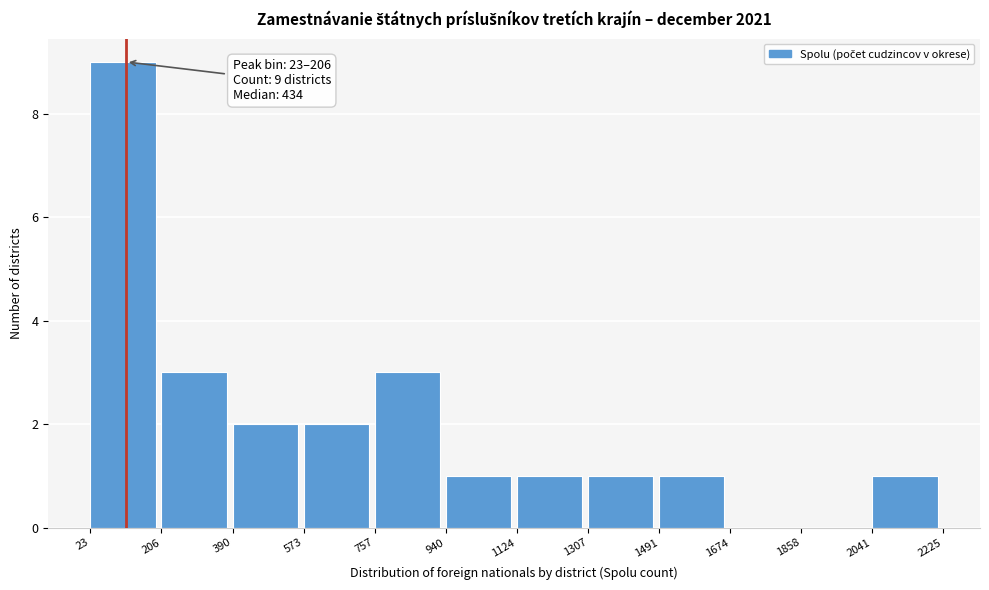

Over which range of the x-axis is the bar tallest?

23 to 206